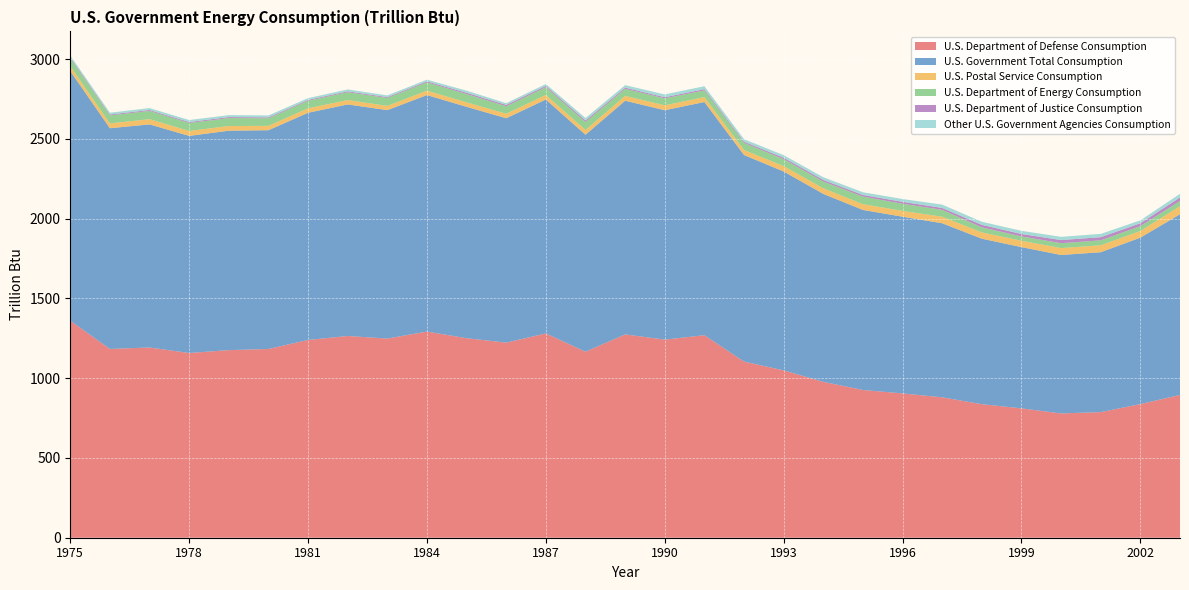

Reading left to right, transcribe all the data shown in this chart.

U.S. Department of Defense Consumption: 1975=1360.2	1976=1183.3	1977=1192.3	1978=1157.8	1979=1175.8	1980=1183.1	1981=1239.5	1982=1264.5	1983=1248.3	1984=1292.1	1985=1250.6	1986=1222.8	1987=1280.5	1988=1165.8	1989=1274.4	1990=1241.7	1991=1269.3	1992=1104.0	1993=1048.8	1994=977.0	1995=926.0	1996=904.5	1997=880.0	1998=837.1	1999=810.7	2000=779.1	2001=787.2	2002=837.5	2003=895.1
U.S. Government Total Consumption: 1975=1565.0	1976=1383.4	1977=1398.5	1978=1360.9	1979=1375.4	1980=1371.2	1981=1424.2	1982=1451.4	1983=1431.8	1984=1482.5	1985=1450.3	1986=1406.7	1987=1466.3	1988=1360.3	1989=1464.7	1990=1438.0	1991=1461.7	1992=1294.8	1993=1246.8	1994=1178.2	1995=1128.5	1996=1107.7	1997=1091.2	1998=1037.1	1999=1010.9	2000=993.1	2001=1002.3	2002=1043.4	2003=1132.3
U.S. Postal Service Consumption: 1975=30.5	1976=30.0	1977=32.7	1978=30.9	1979=29.3	1980=27.2	1981=27.9	1982=27.5	1983=26.5	1984=27.7	1985=27.8	1986=28.0	1987=28.5	1988=29.6	1989=30.3	1990=30.6	1991=30.8	1992=31.7	1993=33.7	1994=35.0	1995=36.2	1996=36.4	1997=40.8	1998=39.5	1999=39.8	2000=43.3	2001=43.4	2002=41.6	2003=50.9
U.S. Department of Energy Consumption: 1975=50.4	1976=50.3	1977=51.6	1978=50.1	1979=49.6	1980=47.4	1981=47.3	1982=49.0	1983=49.5	1984=51.6	1985=52.2	1986=46.9	1987=48.5	1988=49.9	1989=44.2	1990=43.5	1991=42.1	1992=44.3	1993=43.4	1994=42.1	1995=47.3	1996=44.6	1997=43.1	1998=31.5	1999=27.0	2000=30.5	2001=31.1	2002=30.7	2003=31.9
U.S. Department of Justice Consumption: 1975=5.9	1976=5.7	1977=5.9	1978=5.9	1979=6.4	1980=5.7	1981=5.4	1982=5.8	1983=5.5	1984=6.4	1985=8.2	1986=8.6	1987=8.1	1988=9.4	1989=7.7	1990=7.0	1991=8.0	1992=7.5	1993=9.1	1994=10.3	1995=10.2	1996=12.1	1997=12.0	1998=15.8	1999=15.4	2000=19.7	2001=19.7	2002=17.7	2003=22.7
Other U.S. Government Agencies Consumption: 1975=10.5	1976=11.2	1977=11.9	1978=12.4	1979=12.3	1980=12.3	1981=11.1	1982=11.6	1983=10.8	1984=10.7	1985=13.1	1986=10.8	1987=11.9	1988=15.8	1989=15.6	1990=17.5	1991=18.1	1992=15.7	1993=16.2	1994=17.1	1995=17.1	1996=17.7	1997=20.8	1998=19.5	1999=19.8	2000=20.3	2001=20.7	2002=18.4	2003=22.7